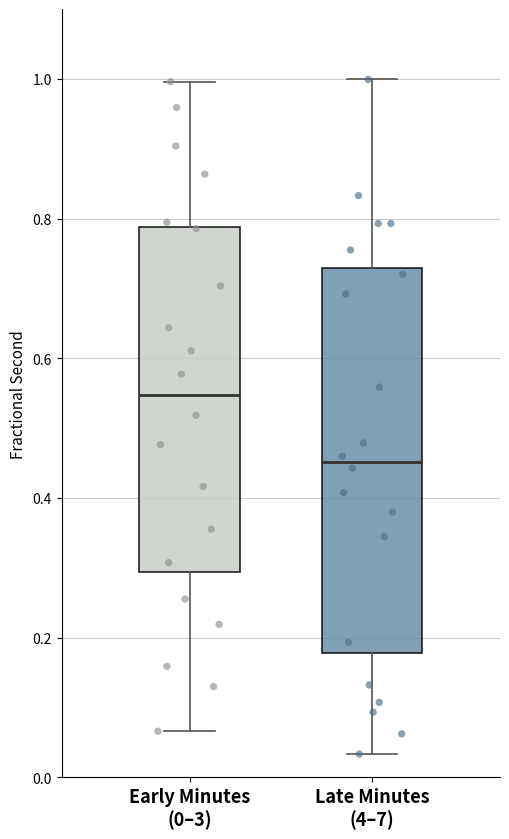

Reading left to right, read every box against the y-axis: the position of its median line, the range the box covers, and the ends of its whiskers. The values are not printed on the chart, so give them approximately, as read against the axis.

Early Minutes (0–3): median 0.54, box 0.30 to 0.78, whiskers 0.06 to 1.00
Late Minutes (4–7): median 0.46, box 0.18 to 0.72, whiskers 0.04 to 1.00